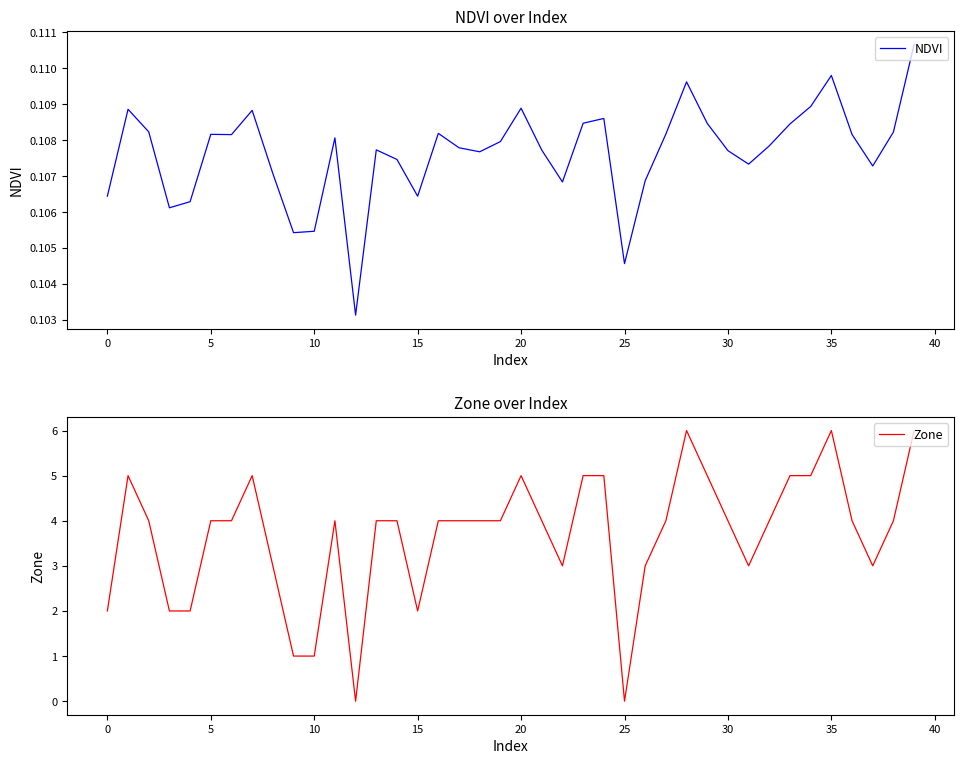

Reading left to right, transcribe all the data shown in this chart.

NDVI: 0.1	0.1	0.1	0.1	0.1	0.1	0.1	0.1	0.1	0.1	0.1	0.1	0.1	0.1	0.1	0.1	0.1	0.1	0.1	0.1	0.1	0.1	0.1	0.1	0.1	0.1	0.1	0.1	0.1	0.1	0.1	0.1	0.1	0.1	0.1	0.1	0.1	0.1	0.1	0.1
Zone: 2.0	5.0	4.0	2.0	2.0	4.0	4.0	5.0	3.0	1.0	1.0	4.0	0.0	4.0	4.0	2.0	4.0	4.0	4.0	4.0	5.0	4.0	3.0	5.0	5.0	0.0	3.0	4.0	6.0	5.0	4.0	3.0	4.0	5.0	5.0	6.0	4.0	3.0	4.0	6.0